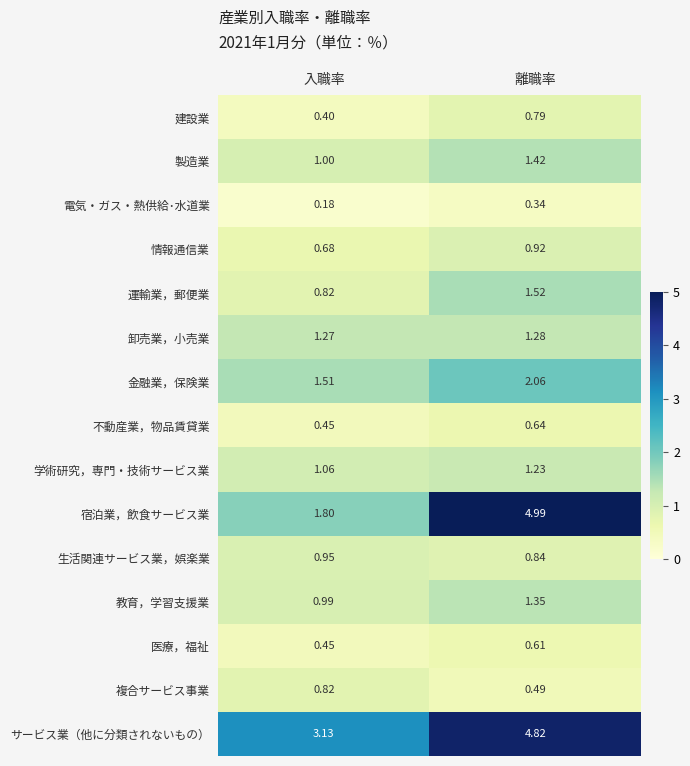

At which category is the sum across all series the highest?

離職率